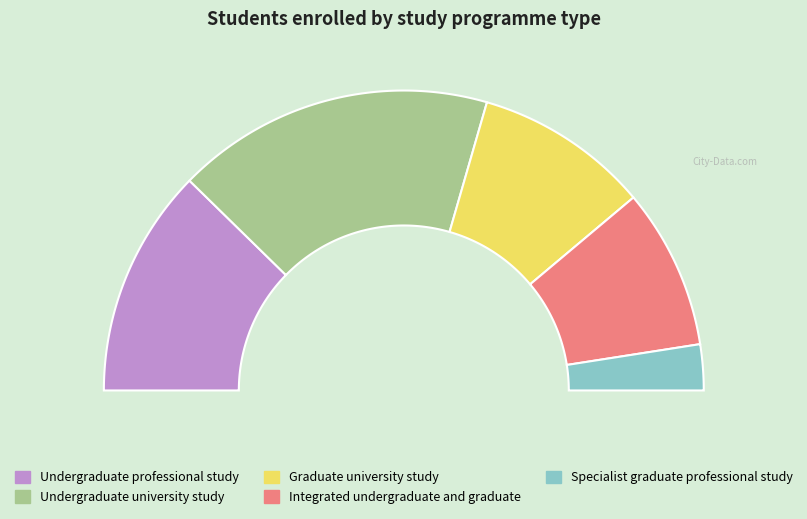

Does Undergraduate professional study account for over 50% of the chart?

No